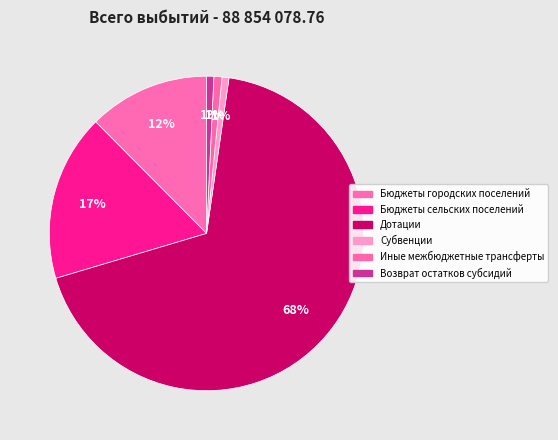

Count the number of slices in the pie.

6